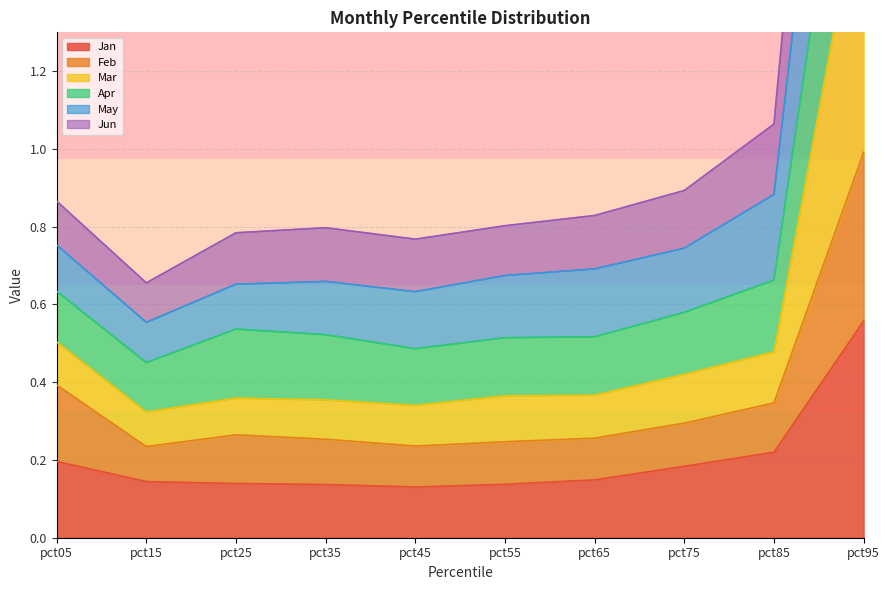

What is the value of the Jan point at the 10th from the left?

0.6